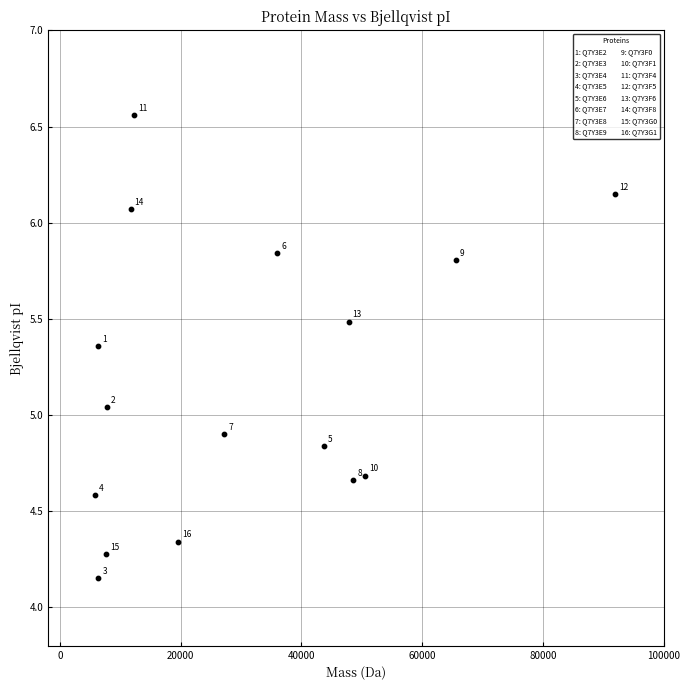

What is the range of X values (max minus min)?

86285.2